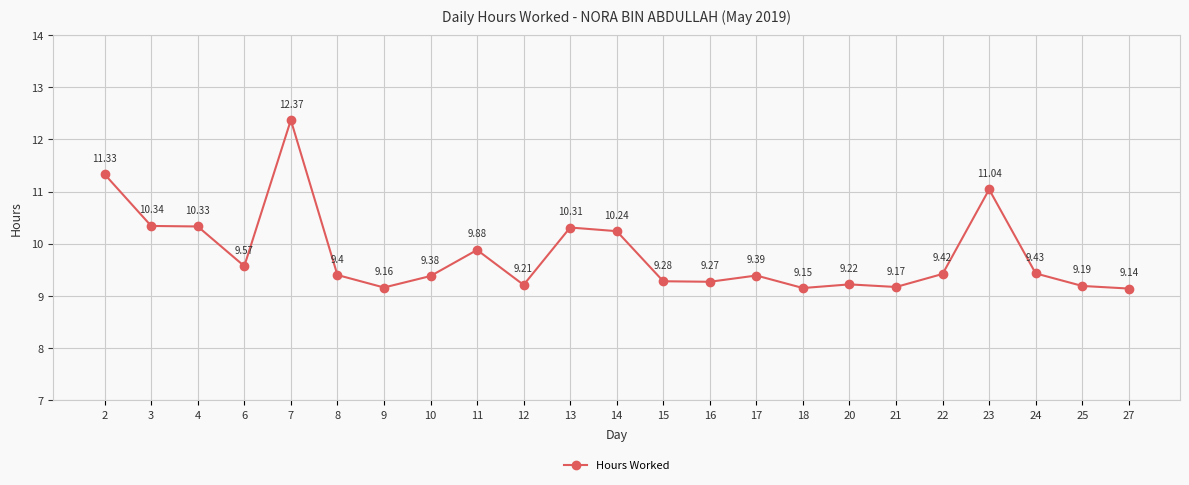

At which category does the data reach its first local valley?

6